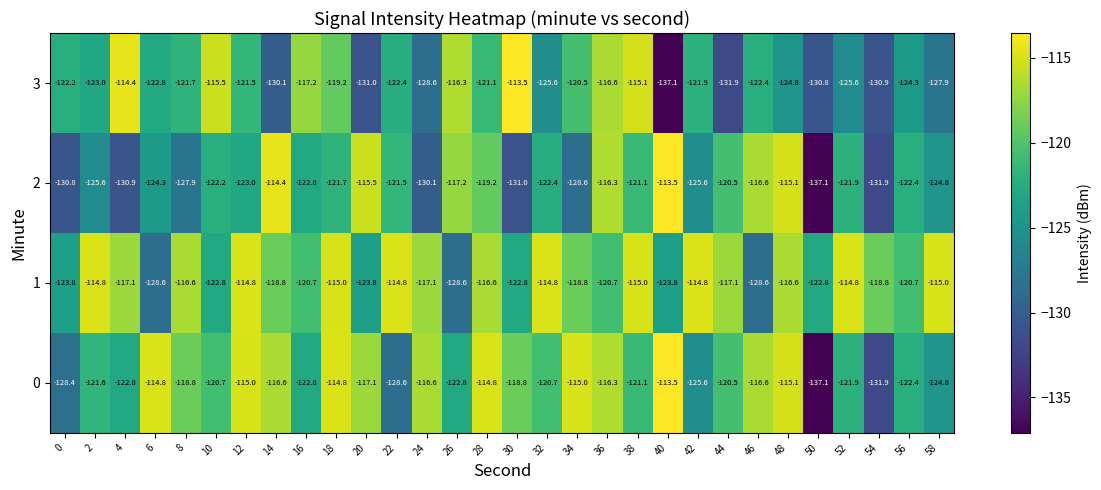

Is the value of 3 at 40 greater than the value of 2 at 8?

No